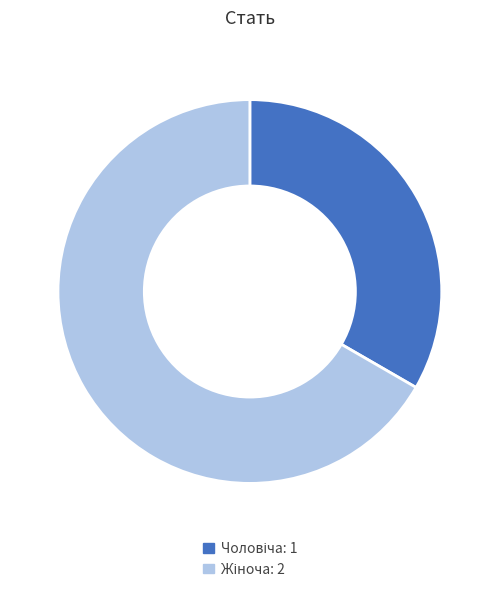

Is there a majority slice in this chart?

Yes